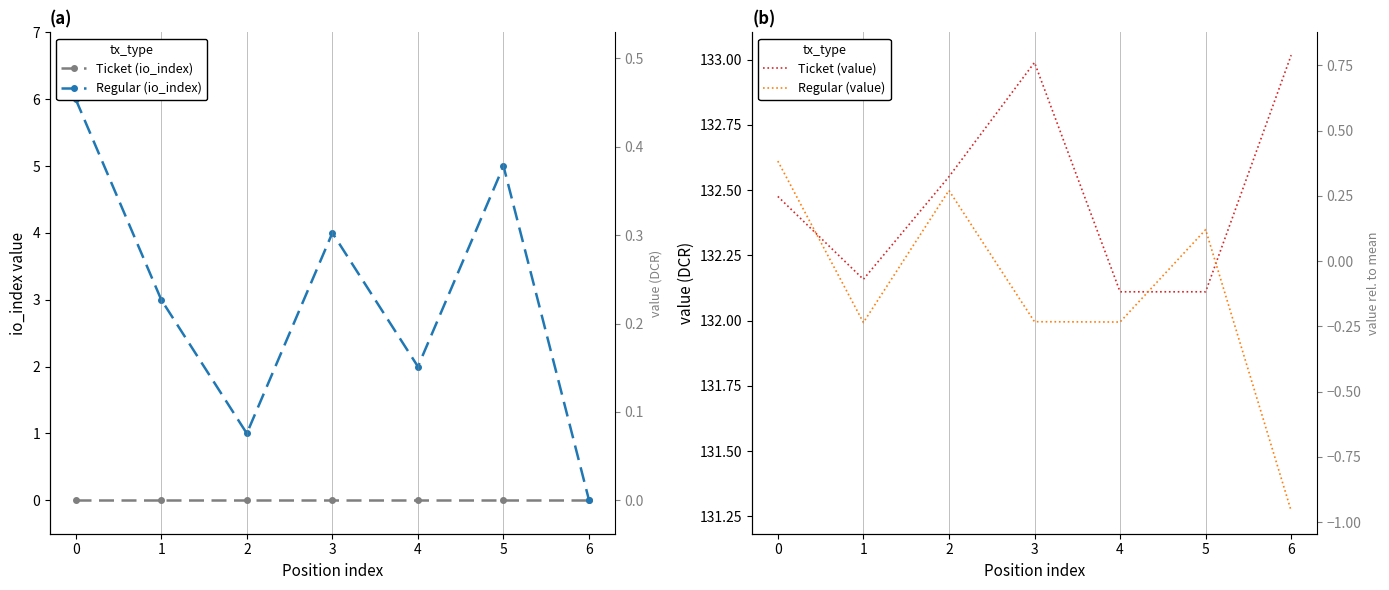

True or false: Ticket (io_index) has more than 1 points higher than both neighbors.

False